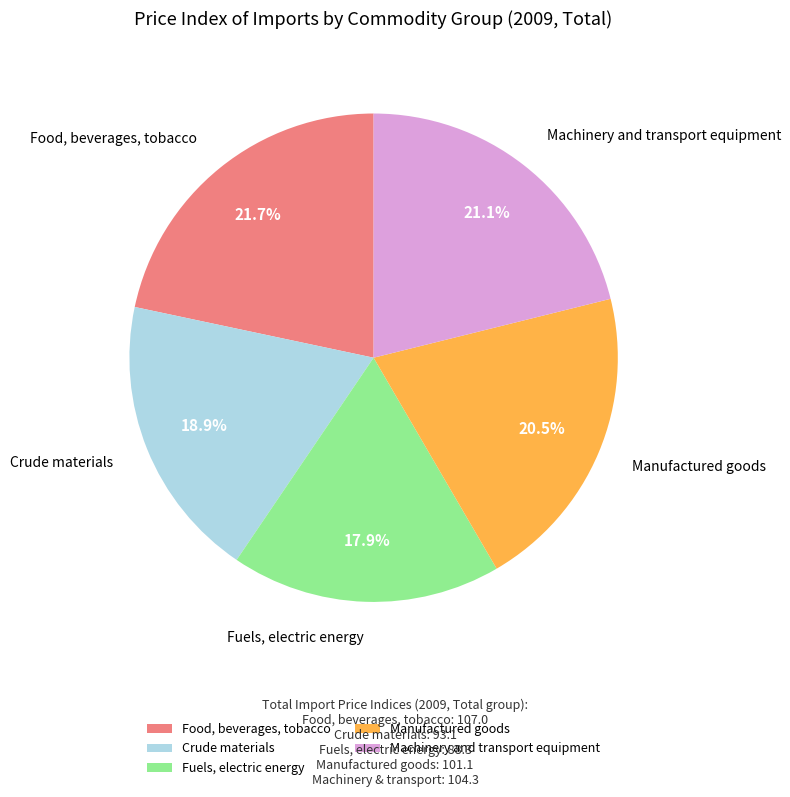

Which category has the smallest portion of the pie?

Fuels, electric energy